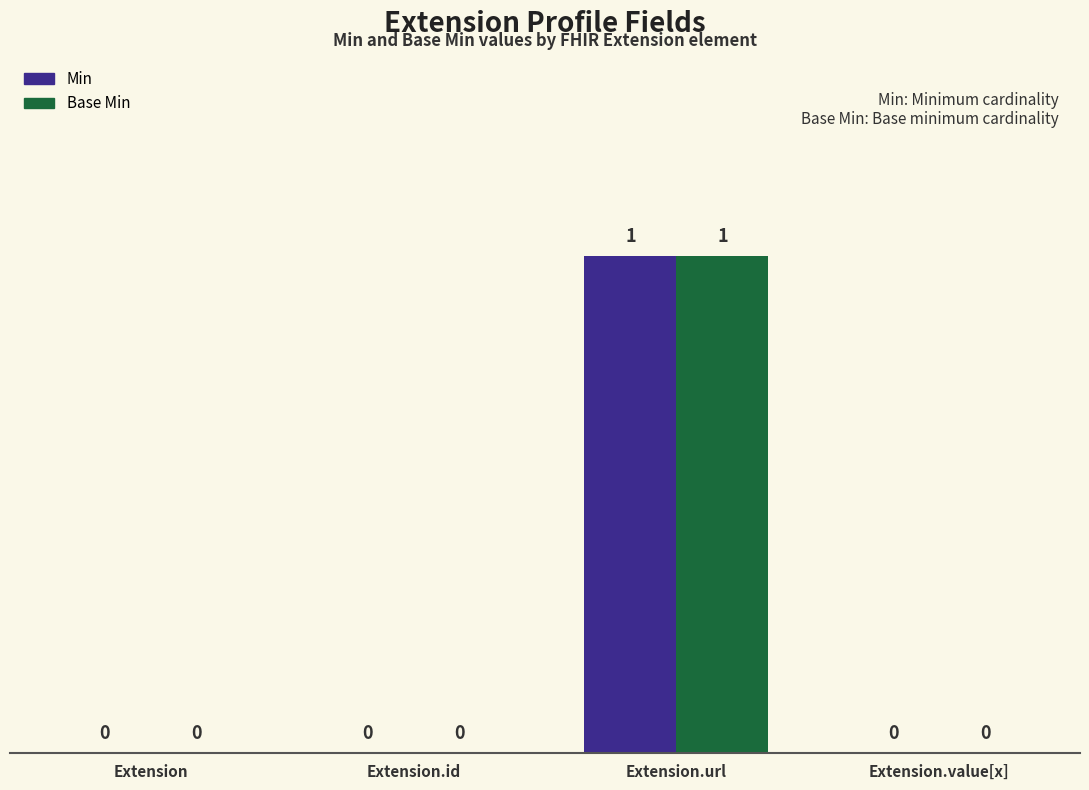

Which label corresponds to the largest value in the chart?

Extension.url